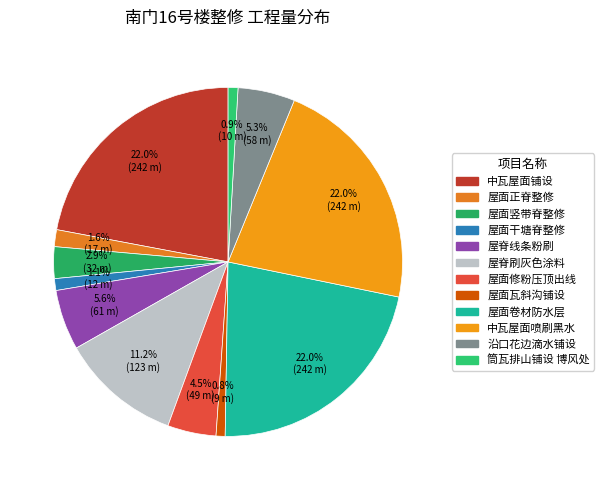

Count the number of slices in the pie.

12